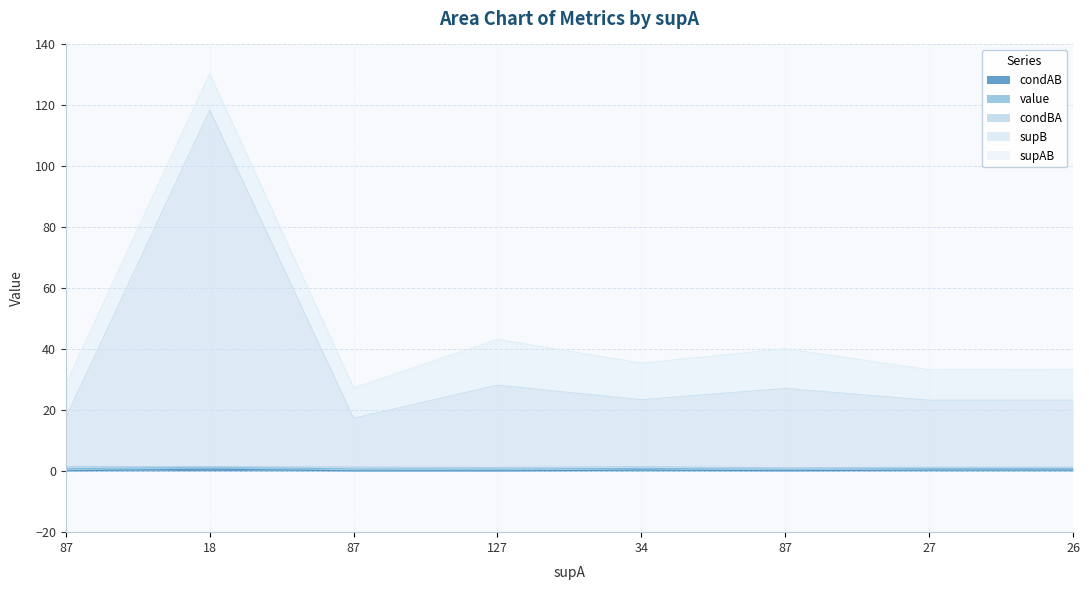

What is the highest value of the supB series?

117.0